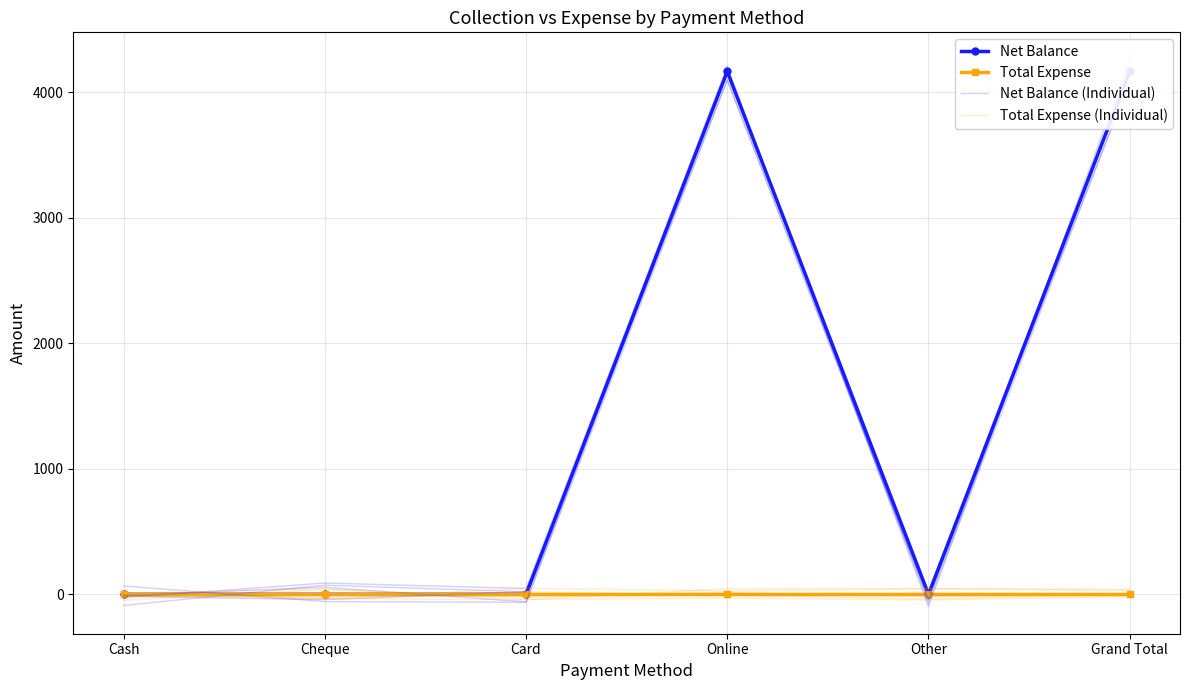

What is the difference between the maximum and minimum values in the Net Balance (Individual) series?

4254.5